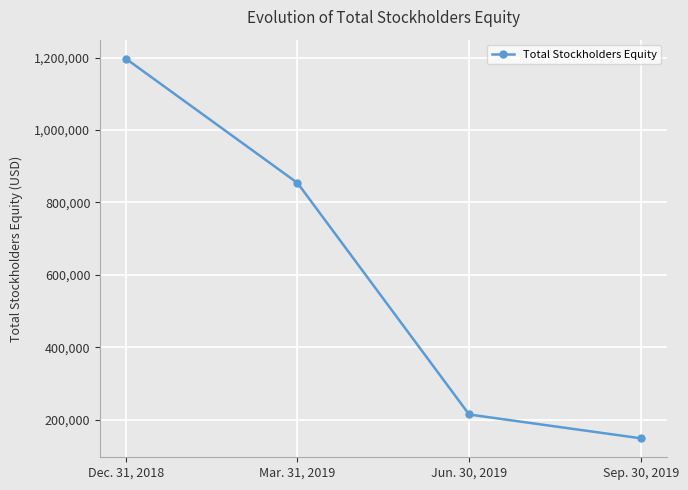

Count the number of categories in the chart.

4